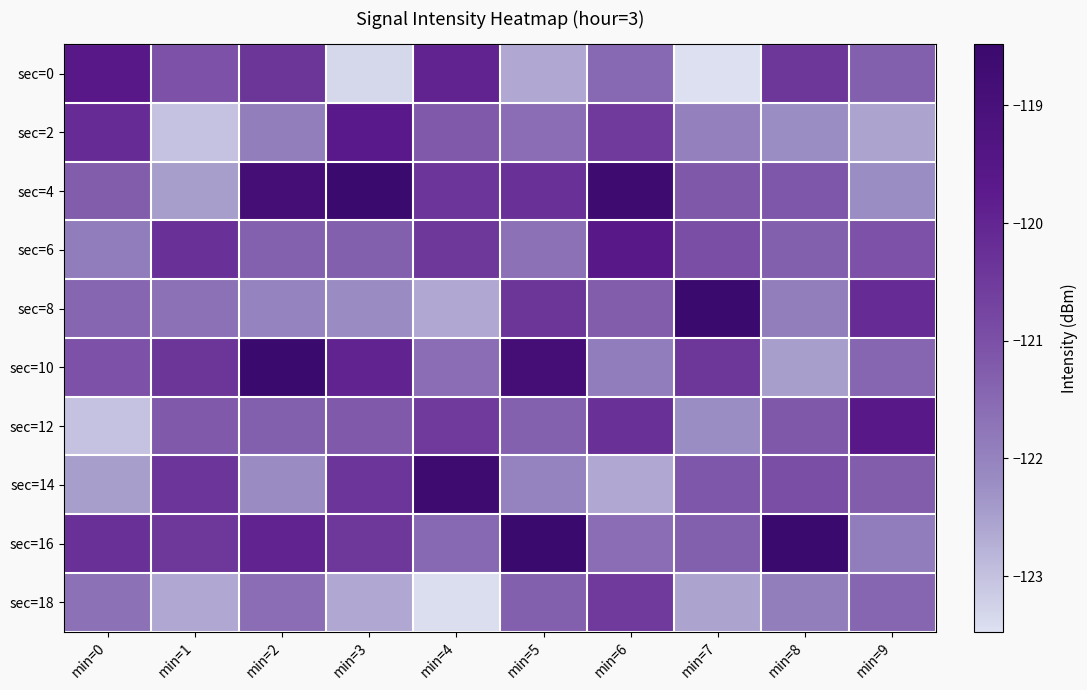

At how many categories does at least one series exceed -122?

10